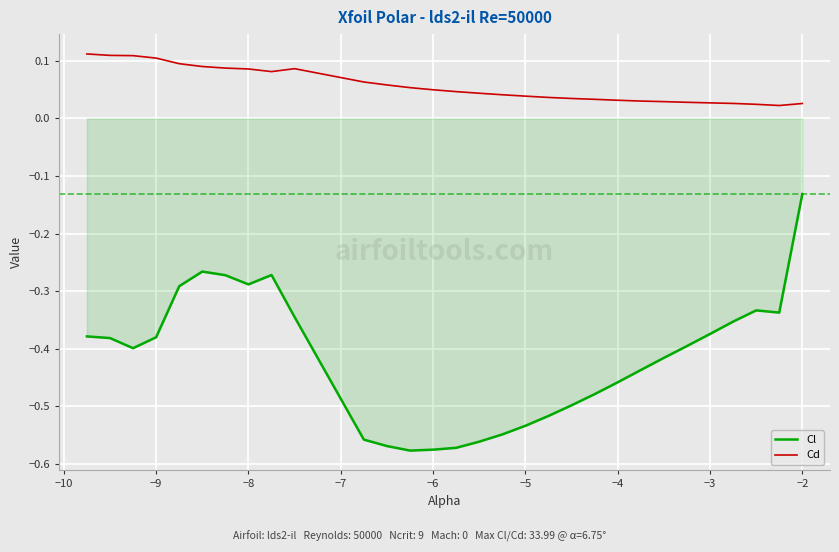

Which series has the largest range (max minus min)?

Cl